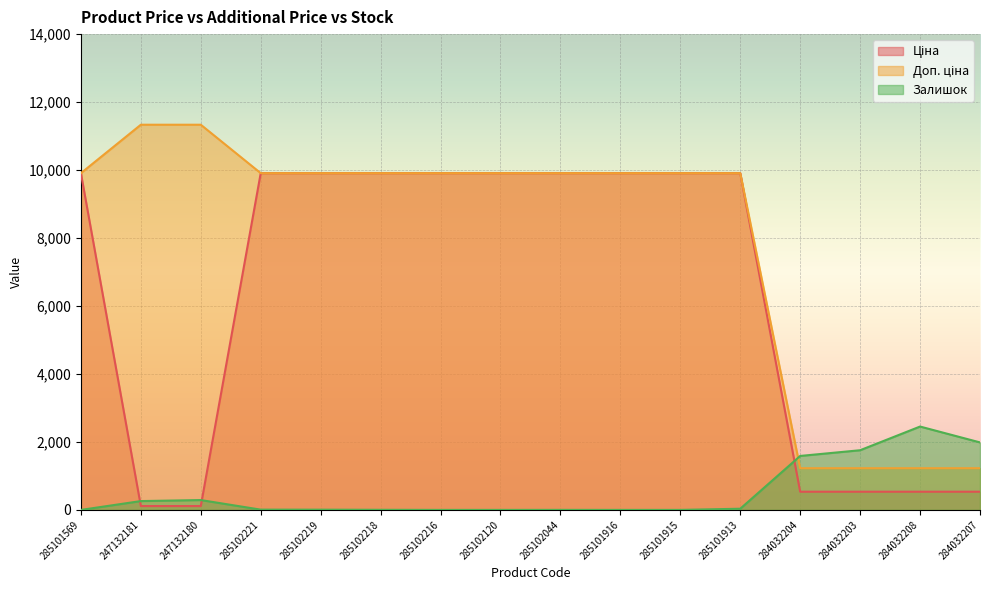

What is the label of the 16th point from the left?

284032207